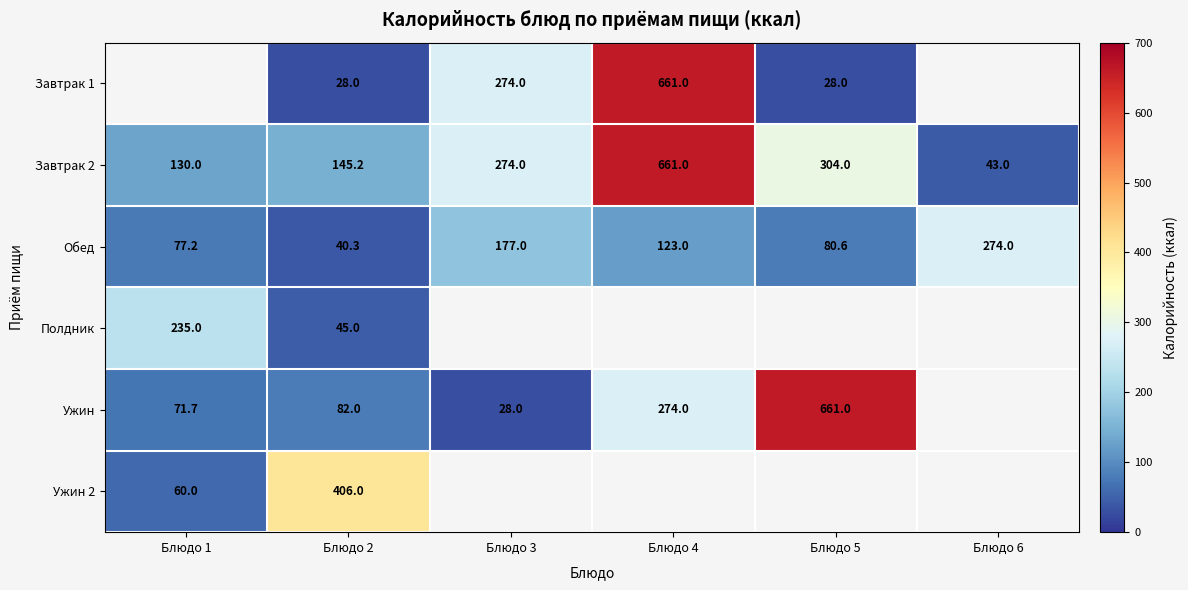

Rank the categories by Завтрак 2 value from lowest to highest.

Блюдо 6, Блюдо 1, Блюдо 2, Блюдо 3, Блюдо 5, Блюдо 4